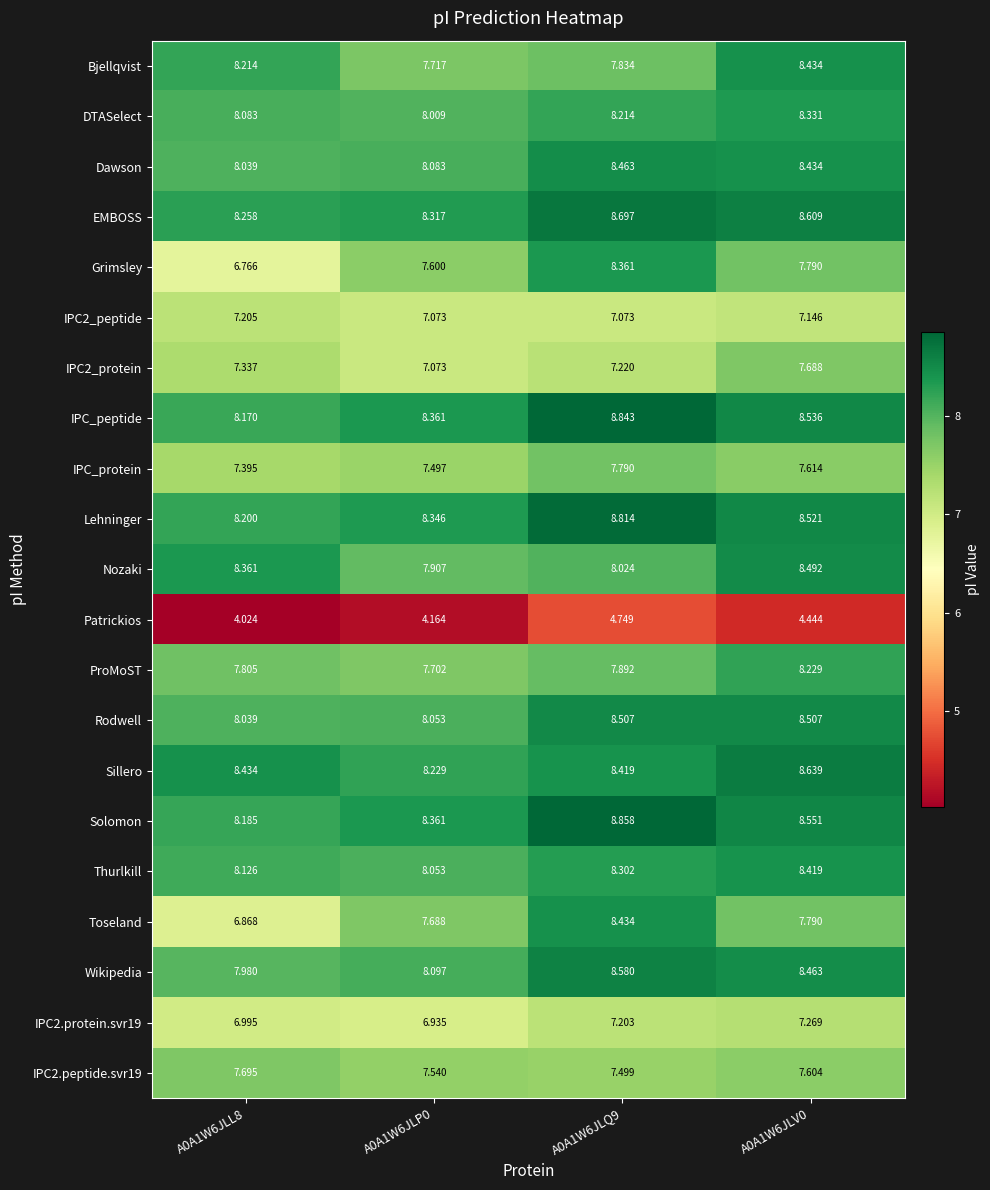

Between A0A1W6JLP0 and A0A1W6JLV0, which series saw the biggest shift?

Bjellqvist